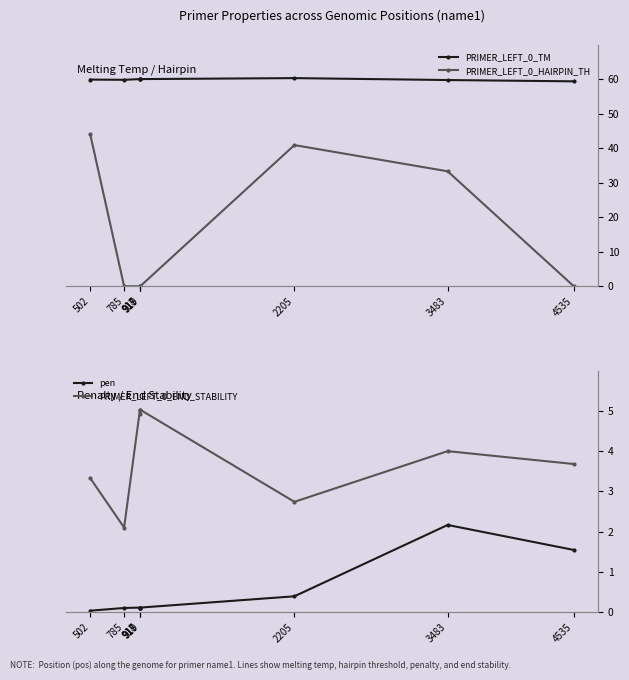

How many lines are shown in the chart?

4